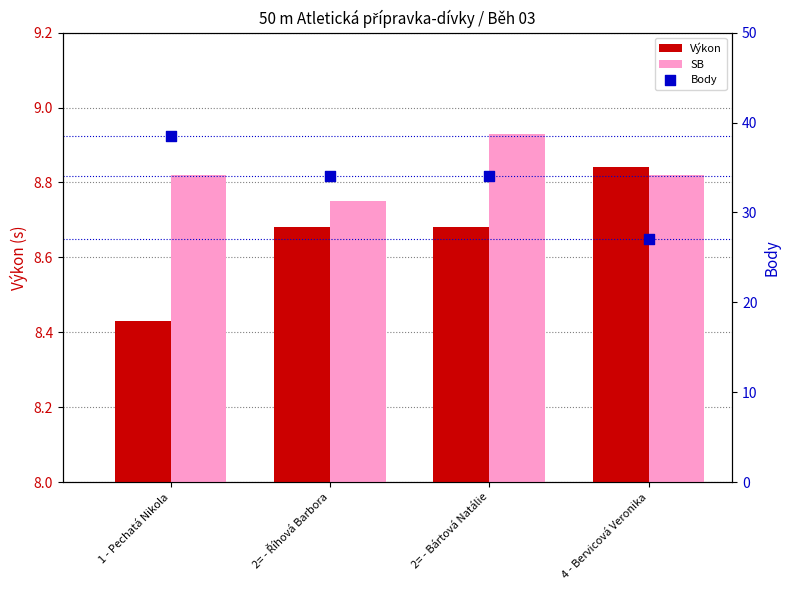

At which category is the sum across all series the highest?

1 - Pechatá Nikola